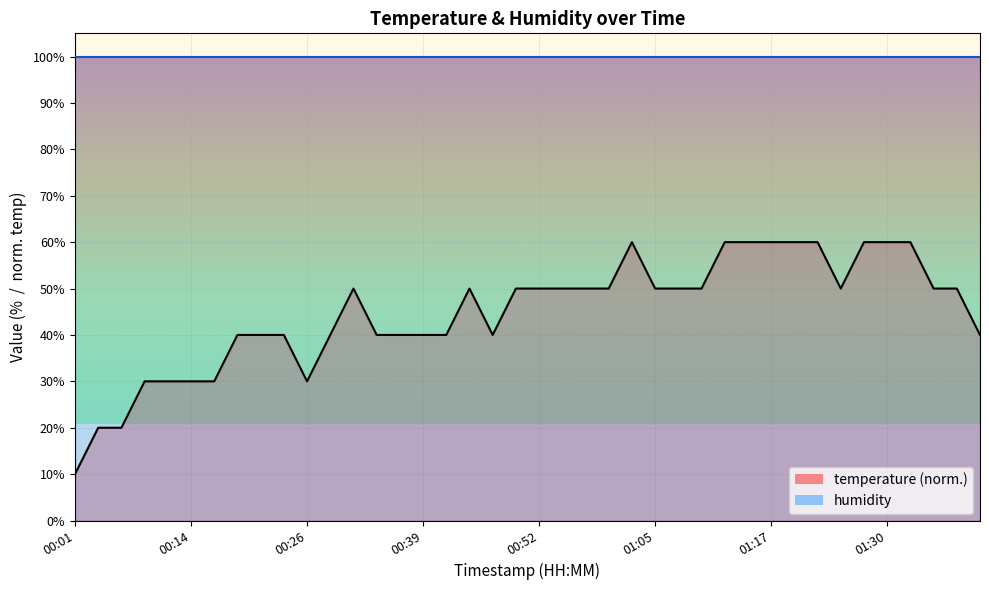

At which label does the data first exceed 50?

01:02